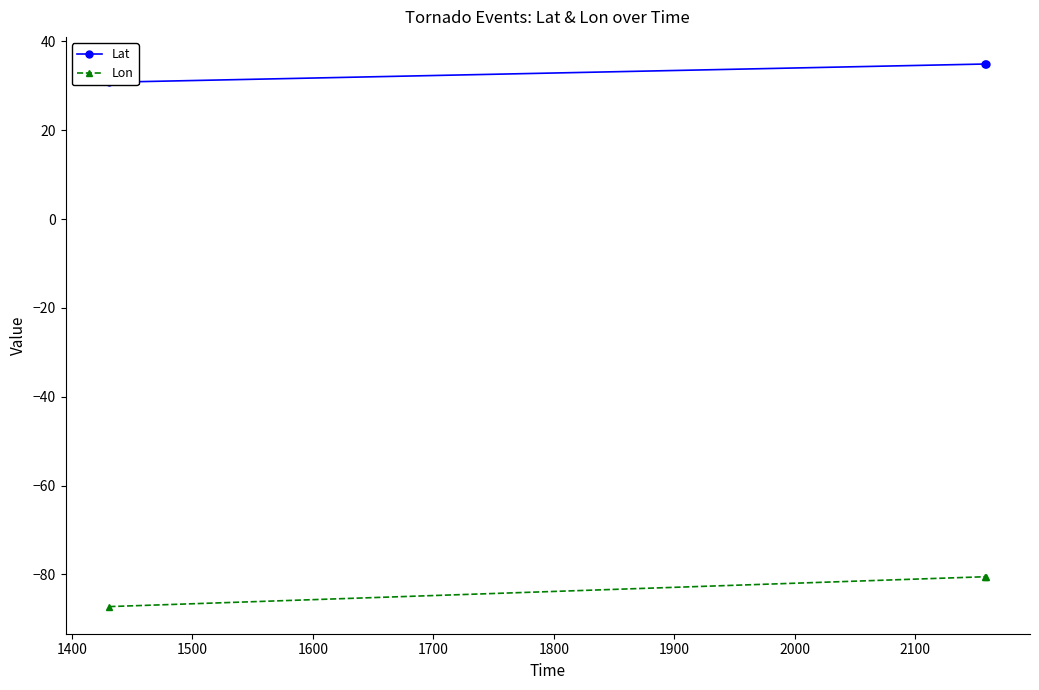

What is the value of the Lon point at the 2nd from the left?

-80.5